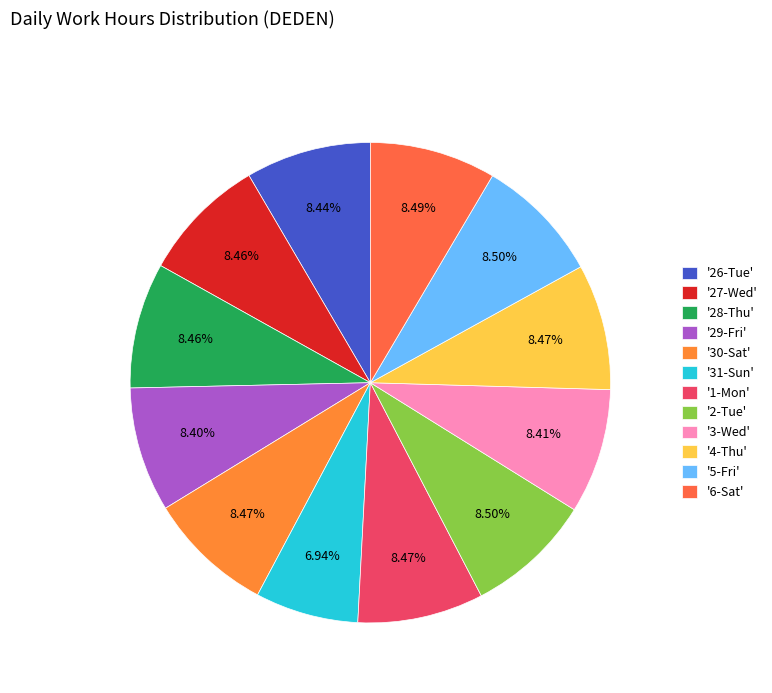

Which category has the biggest portion of the pie?

2-Tue